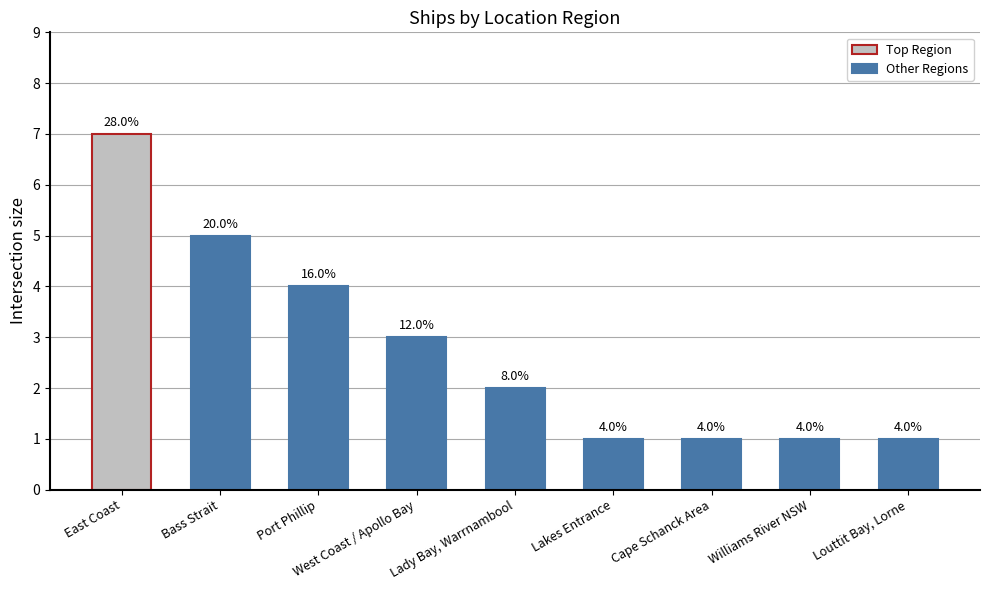

Count the number of data series in this chart.

1